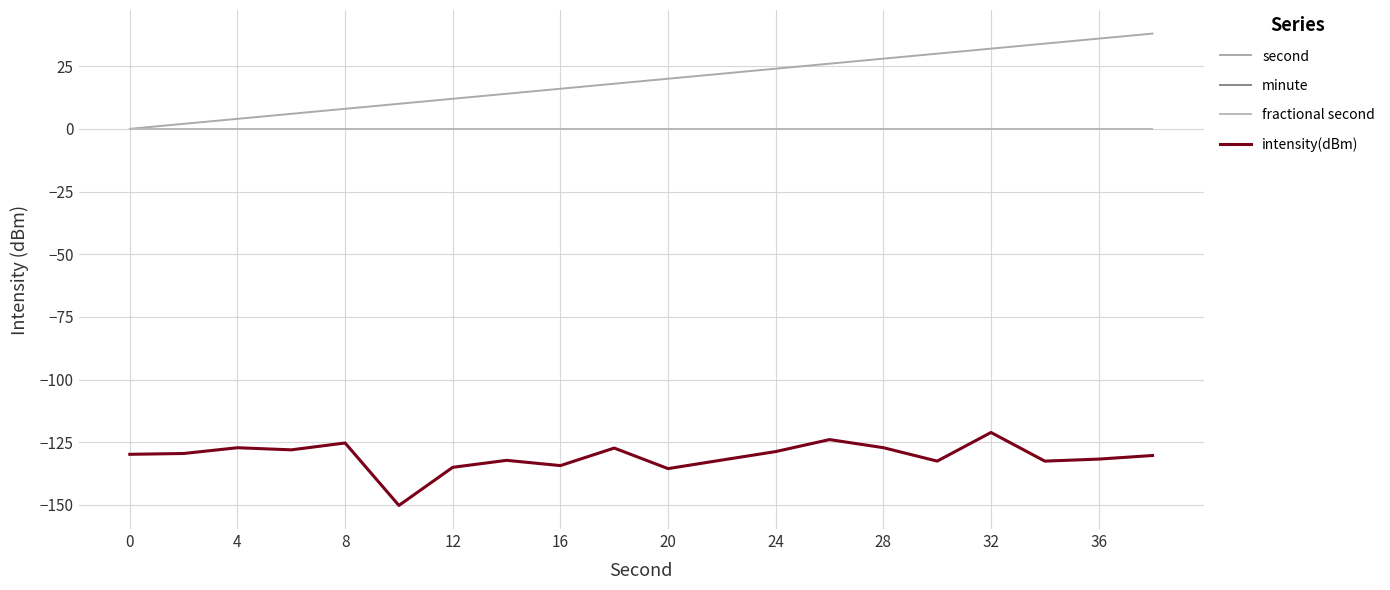

Does the chart display data point markers on the line(s)?

No